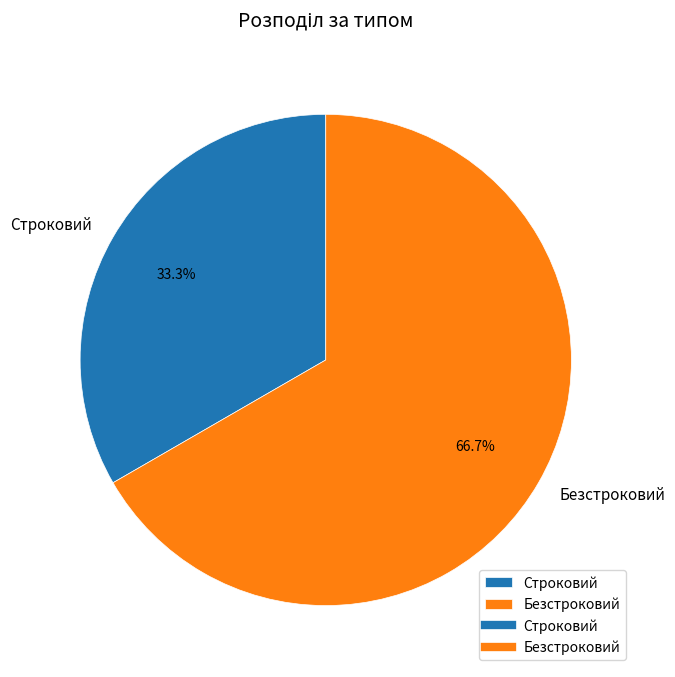

How many slices are in this pie chart?

2